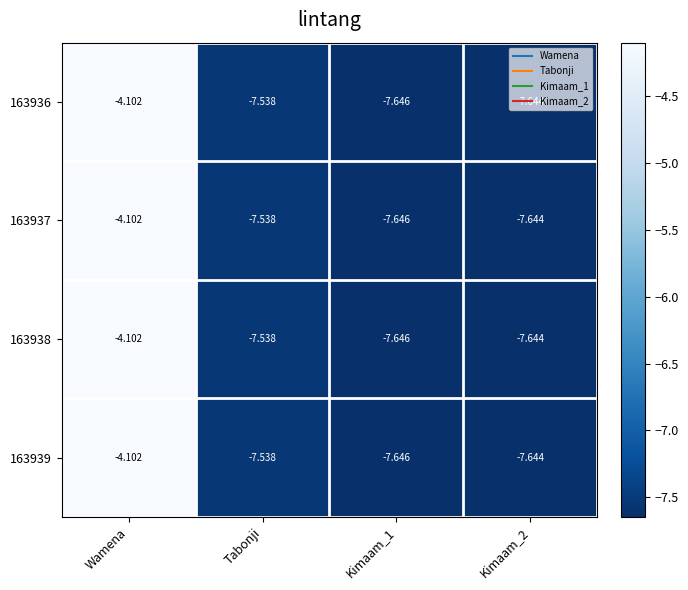

Where is 163938 nearest to the value -5?

Wamena